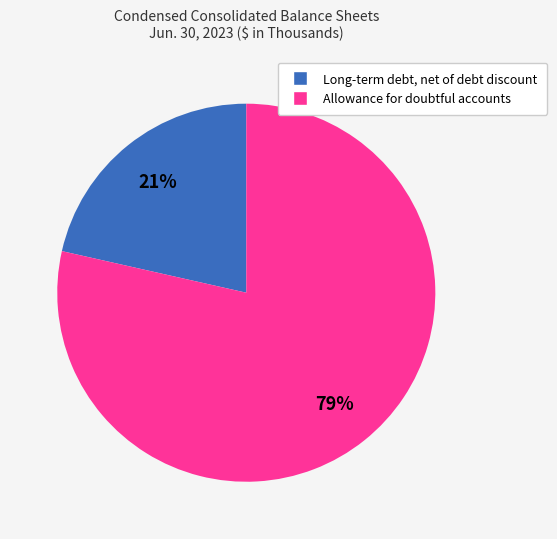

To the nearest percent, what portion does Long-term debt, net of debt discount represent?

21%